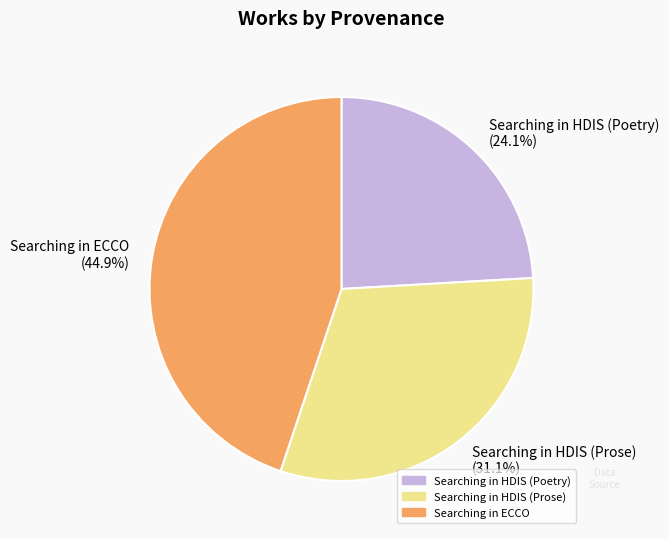

Between Searching in ECCO and Searching in HDIS (Poetry), which is larger?

Searching in ECCO